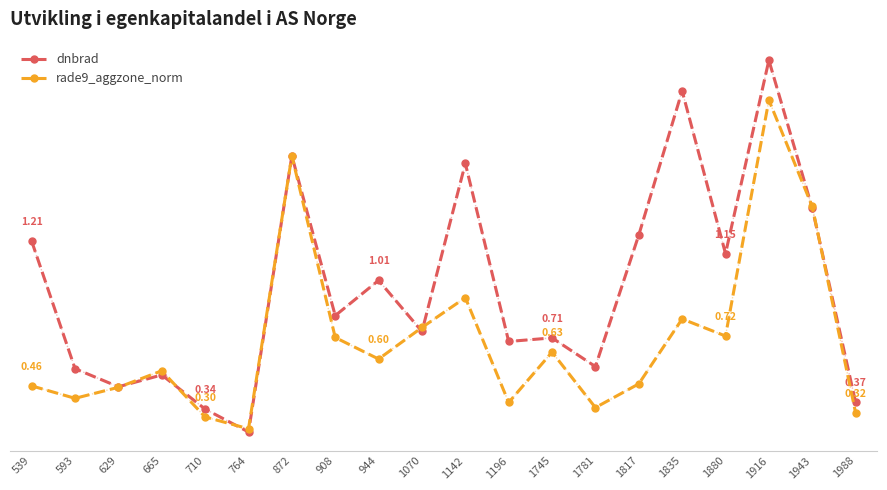

Which series ends up on top after the final intersection of rade9_aggzone_norm and dnbrad?

dnbrad